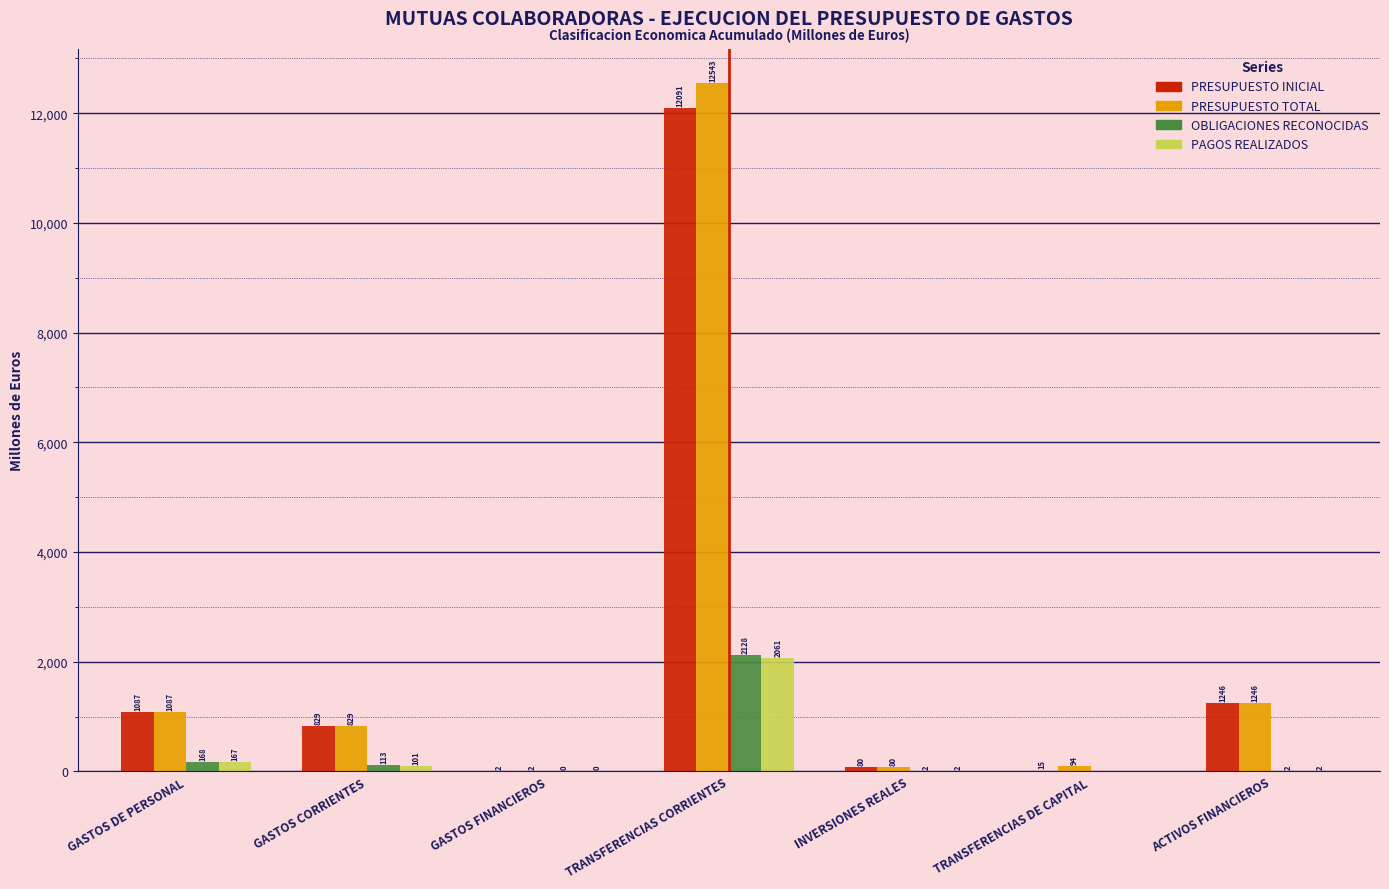

What is the approximate value of PRESUPUESTO TOTAL at TRANSFERENCIAS CORRIENTES?

12543.0